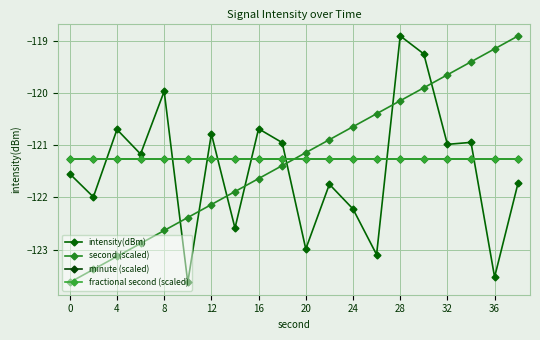

What is the maximum value shown in the chart?

-118.9